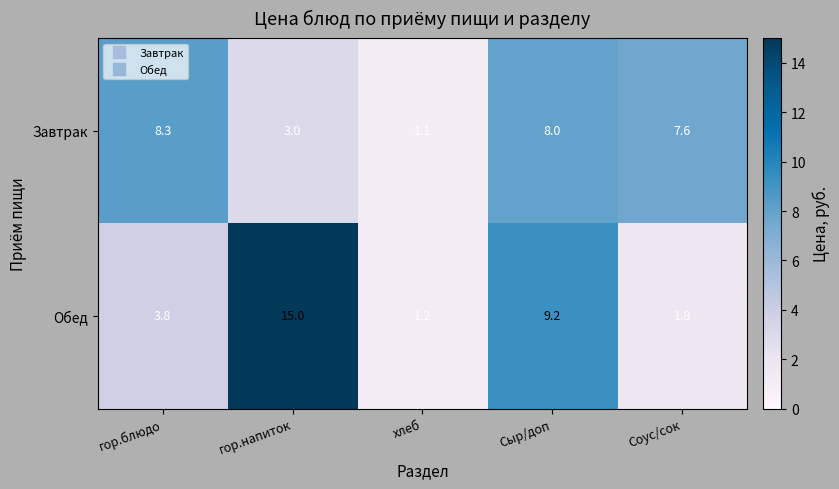

List the series in order of their peak value, highest first.

Обед, Завтрак